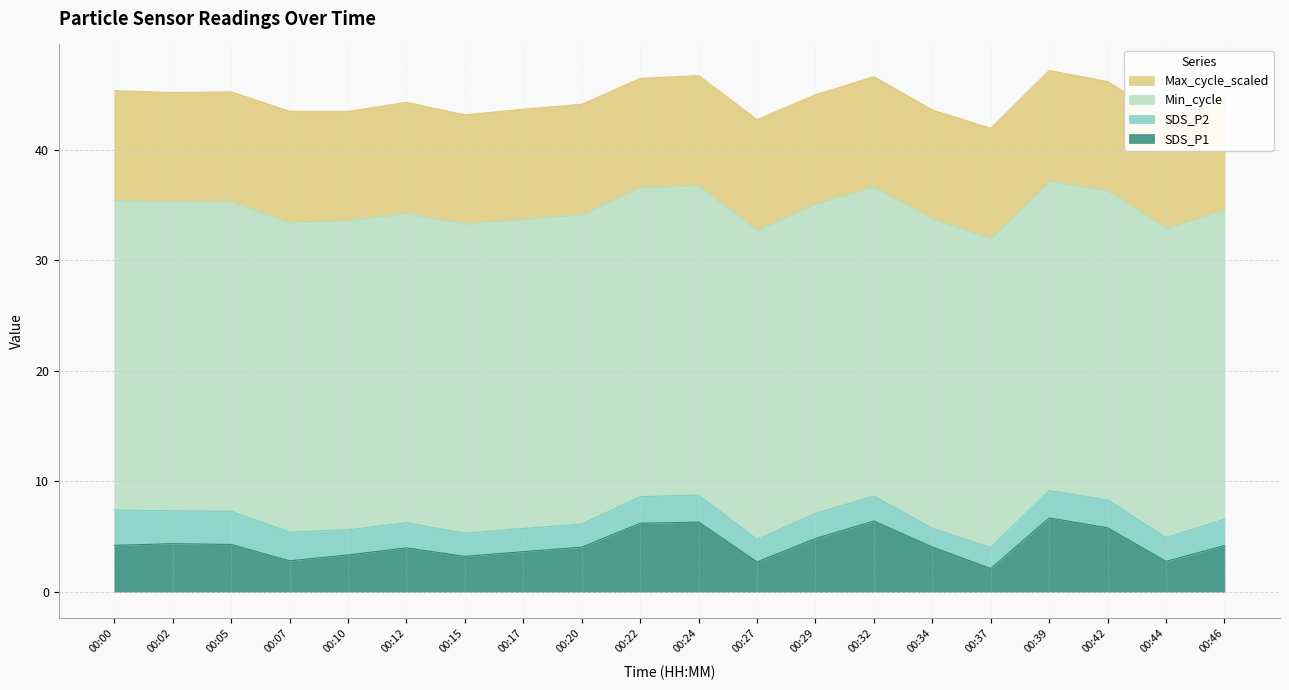

Where does the SDS_P1 series first go above 4?

00:00